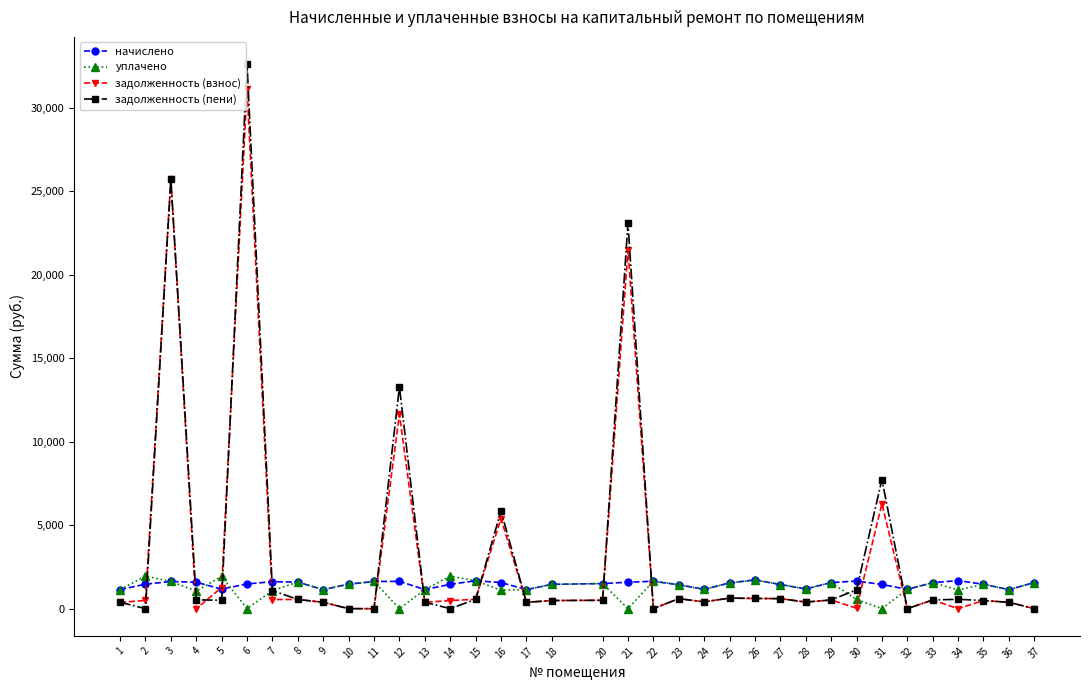

Is the value of начислено at 21 greater than the value of задолженность (пени) at 35?

Yes